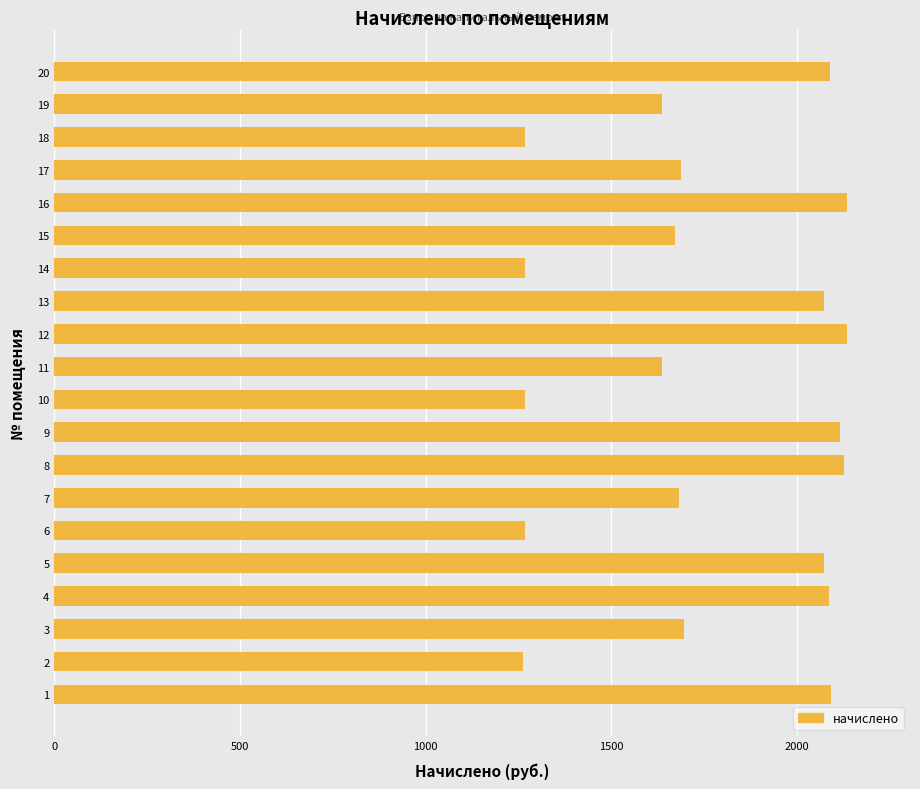

What is the greatest value displayed?

2133.8